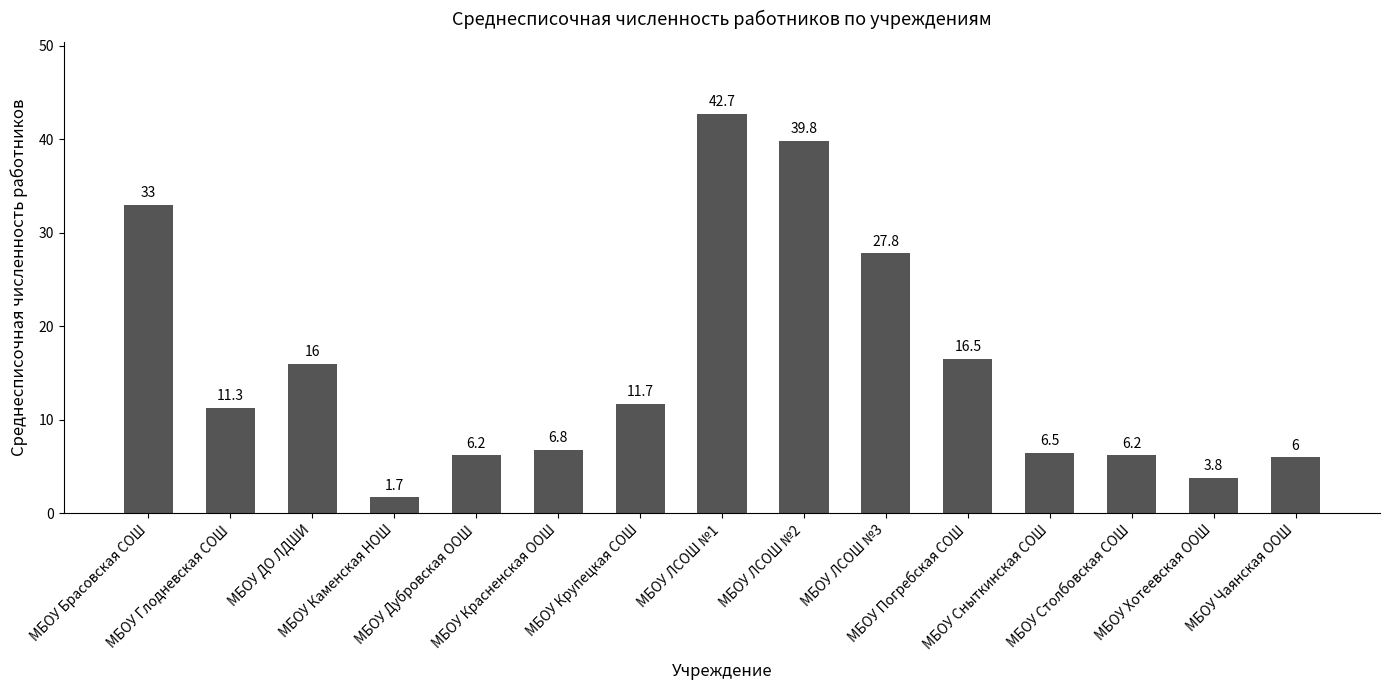

What is the maximum value shown in the chart?

42.7